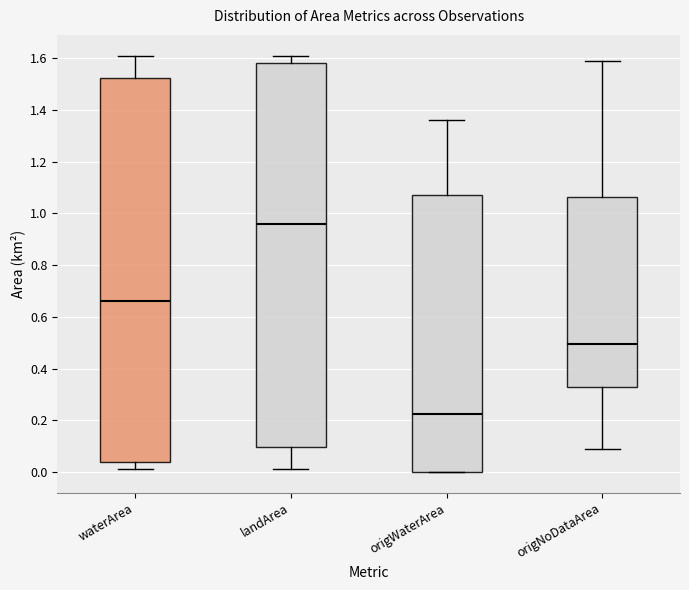

Where is the upper edge of the box for origNoDataArea on the y-axis? The values are not printed on the chart, so give them approximately, as read against the axis.

1.06